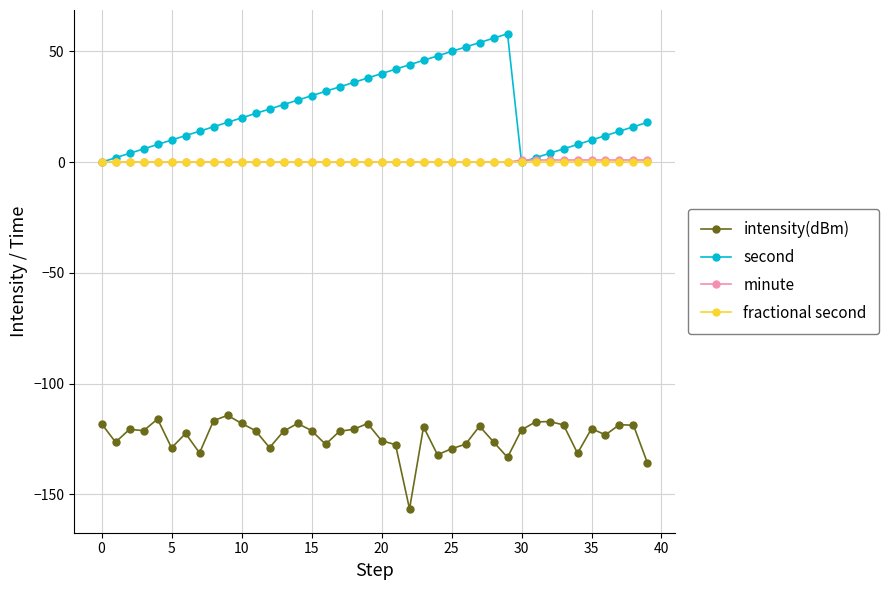

Which series has the largest range (max minus min)?

second